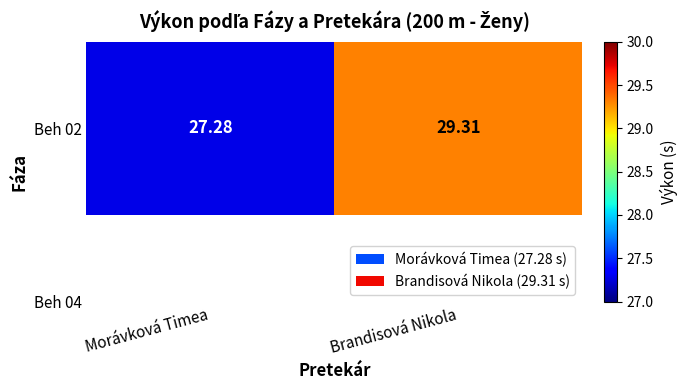

Count the number of data series in this chart.

1